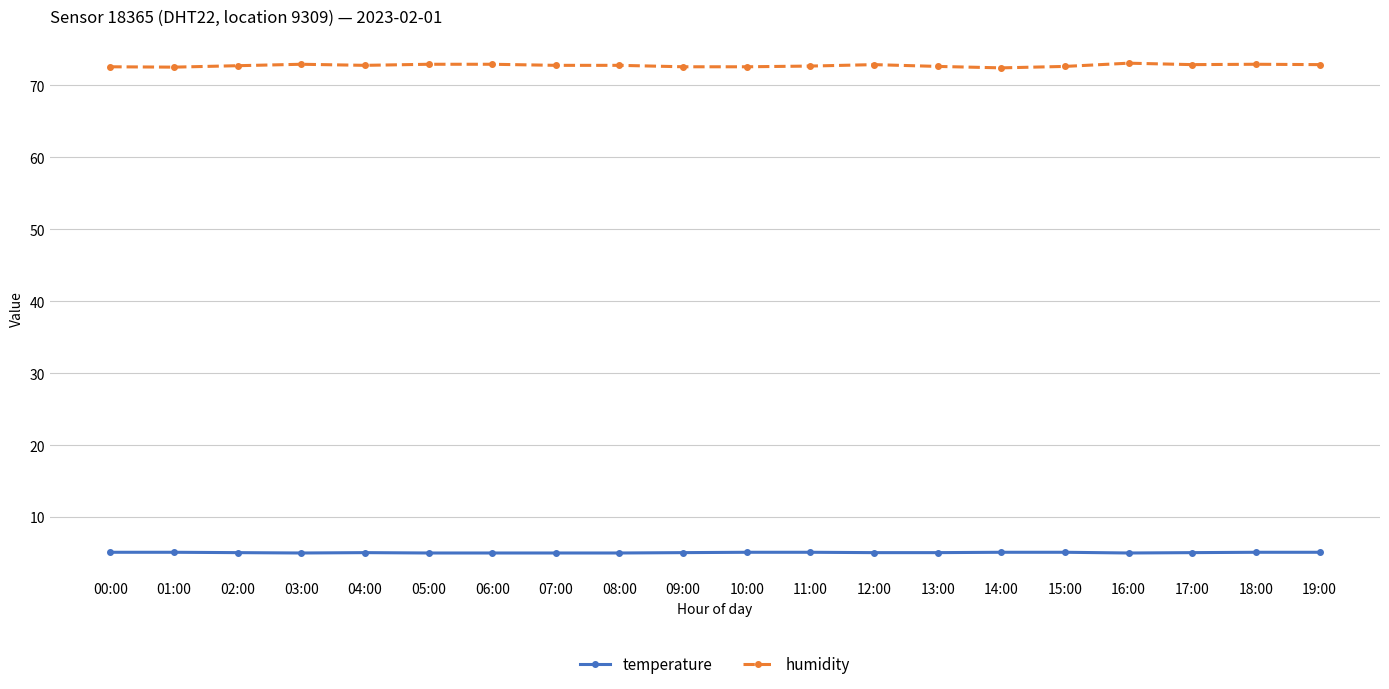

Does the chart have visible grid lines?

Yes